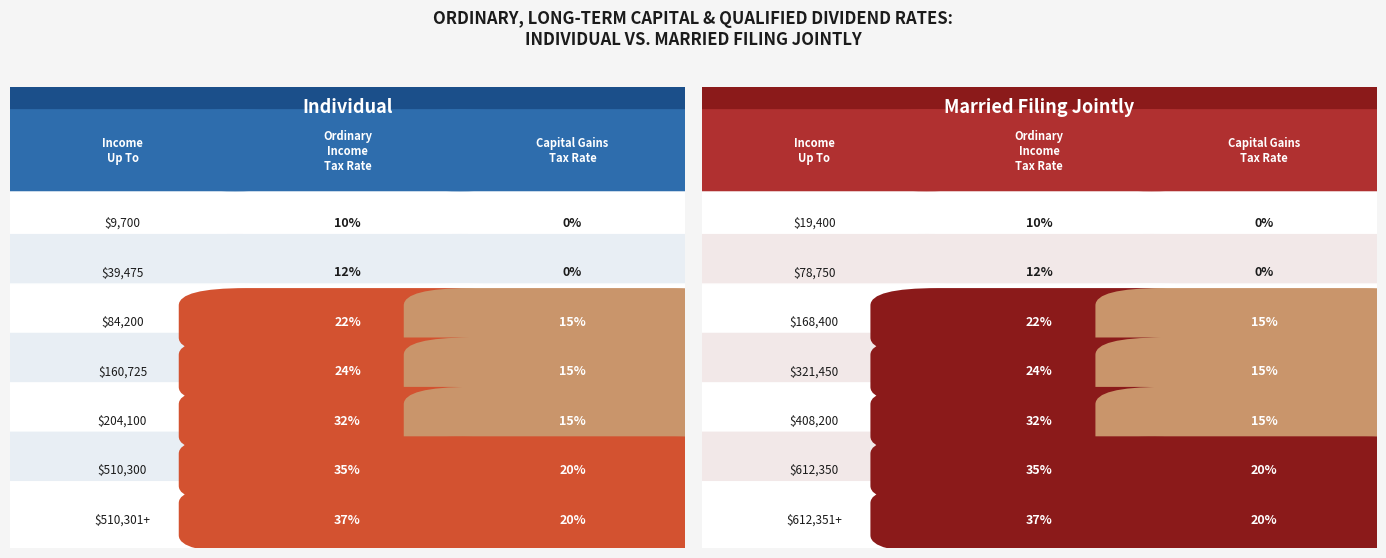

How many distinct data groups are displayed?

7